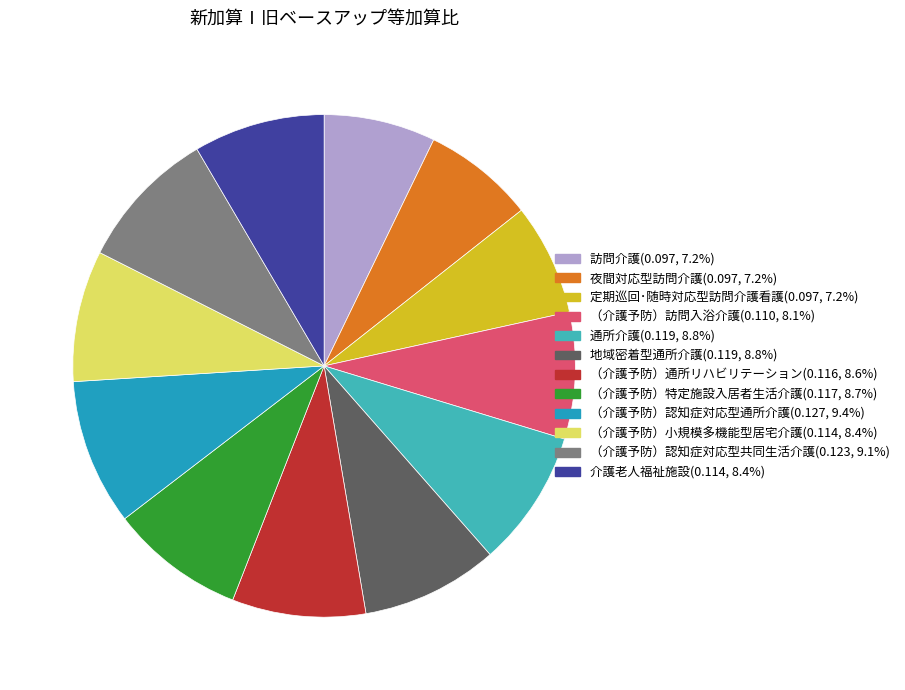

Is the sum of （介護予防）認知症対応型共同生活介護 and （介護予防）特定施設入居者生活介護 greater than half?

No